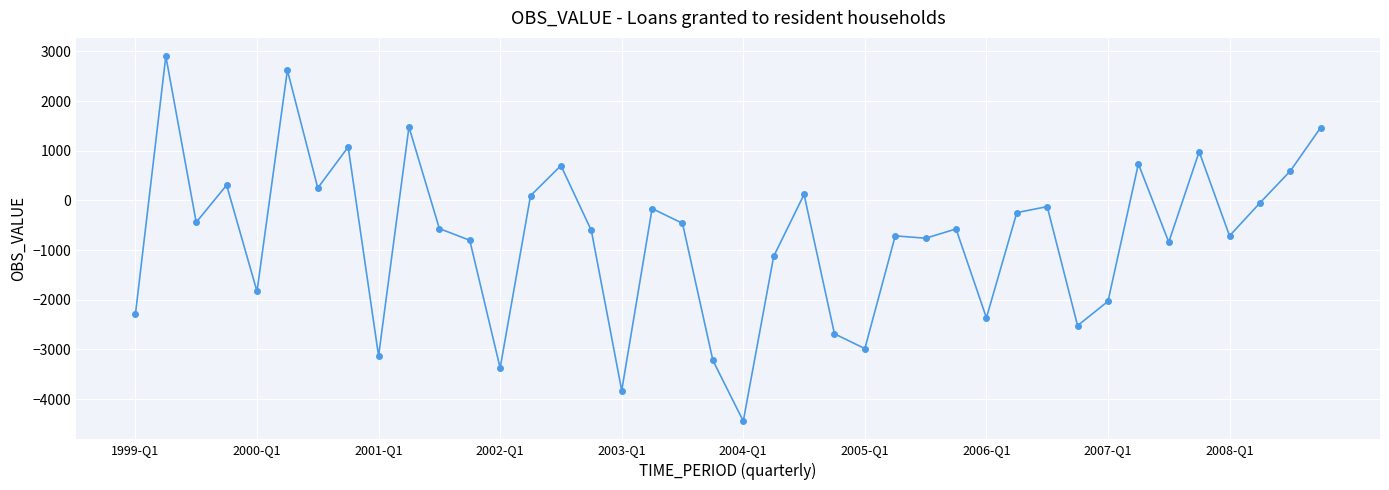

What is the difference between the maximum and minimum values?

7347